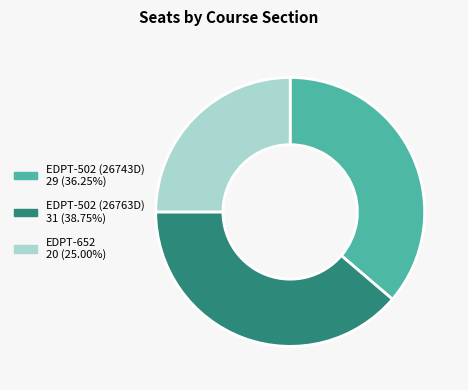

Is it true that EDPT-652 is 38% of the pie?

False